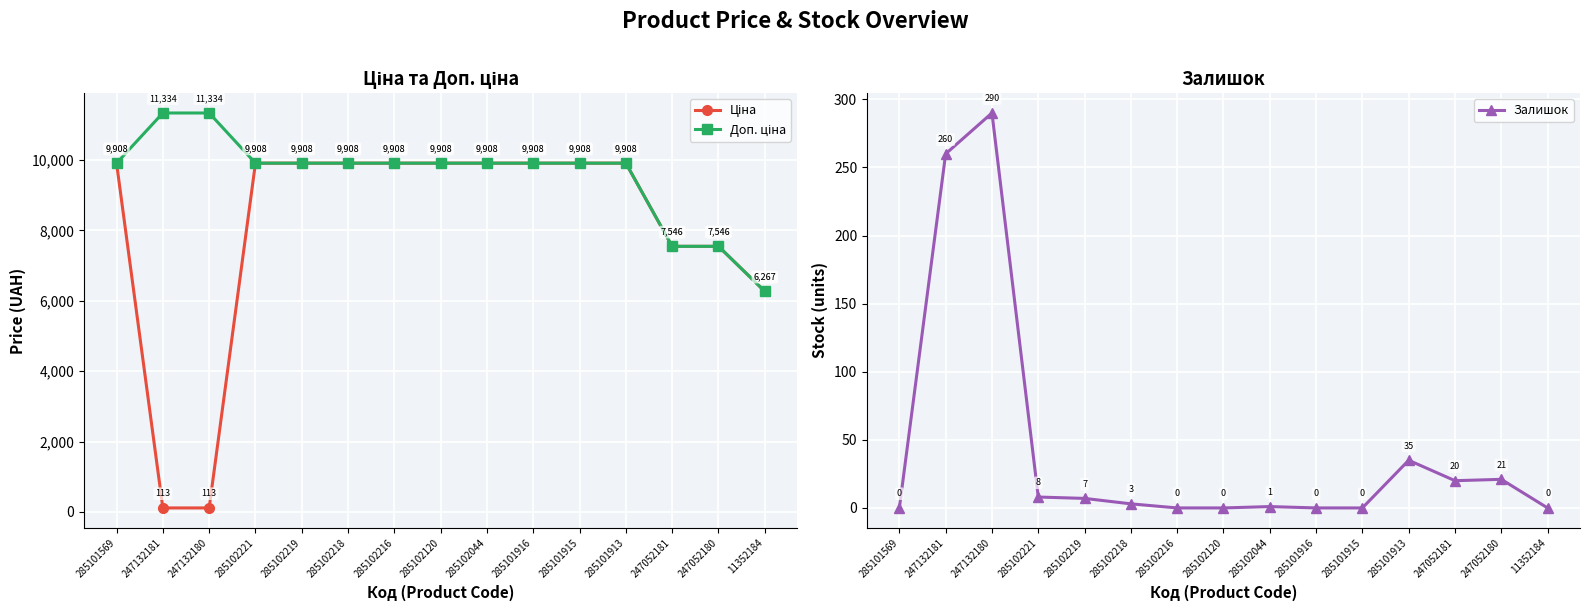

Reading left to right, list all the values displayed in this chart.

Ціна: 285101569=9908.5	247132181=113.3	247132180=113.3	285102221=9908.5	285102219=9908.5	285102218=9908.5	285102216=9908.5	285102120=9908.5	285102044=9908.5	285101916=9908.5	285101915=9908.5	285101913=9908.5	247052181=7545.9	247052180=7545.9	11352184=6266.7
Доп. ціна: 285101569=9908.5	247132181=11334.0	247132180=11334.0	285102221=9908.5	285102219=9908.5	285102218=9908.5	285102216=9908.5	285102120=9908.5	285102044=9908.5	285101916=9908.5	285101915=9908.5	285101913=9908.5	247052181=7545.9	247052180=7545.9	11352184=6266.7
Залишок: 285101569=0.0	247132181=260.0	247132180=290.0	285102221=8.0	285102219=7.0	285102218=3.0	285102216=0.0	285102120=0.0	285102044=1.0	285101916=0.0	285101915=0.0	285101913=35.0	247052181=20.0	247052180=21.0	11352184=0.0